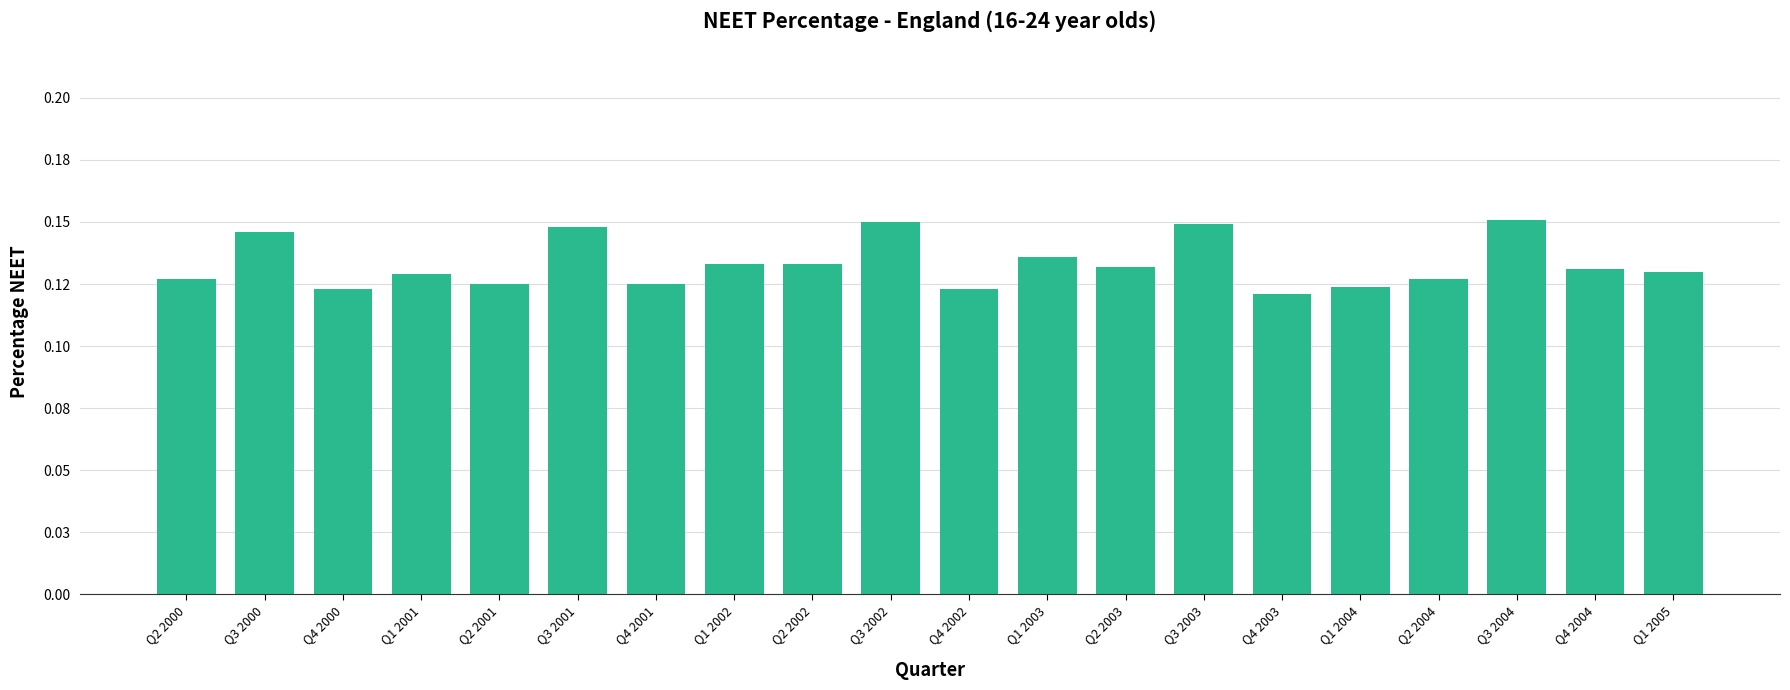

Rank the categories by value from highest to lowest.

Q3 2004, Q3 2002, Q3 2003, Q3 2001, Q3 2000, Q1 2003, Q1 2002, Q2 2002, Q2 2003, Q4 2004, Q1 2005, Q1 2001, Q2 2000, Q2 2004, Q2 2001, Q4 2001, Q1 2004, Q4 2000, Q4 2002, Q4 2003